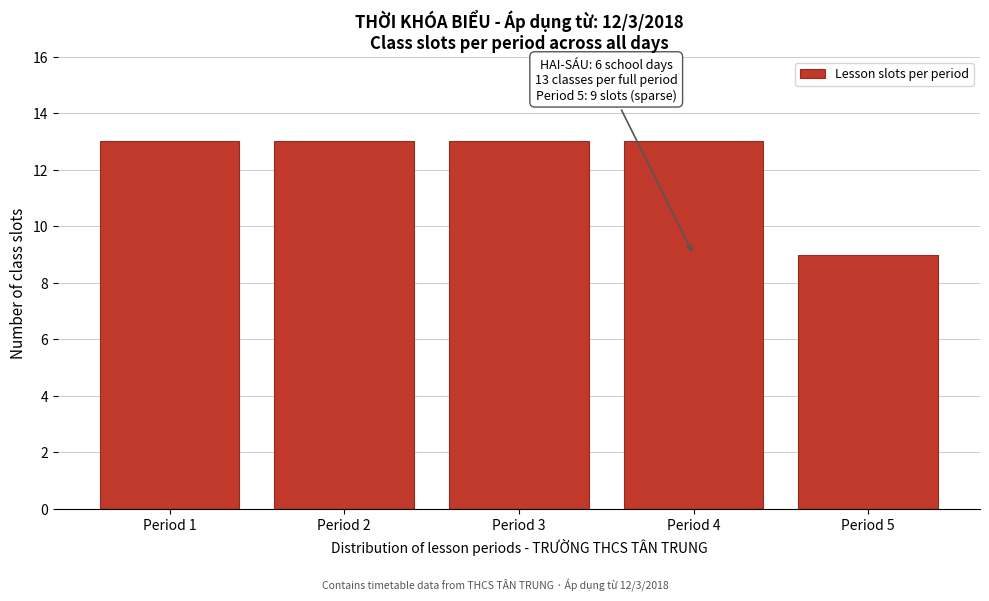

Reading left to right, what are all the values shown in this chart?

Period 1=13	Period 2=13	Period 3=13	Period 4=13	Period 5=9